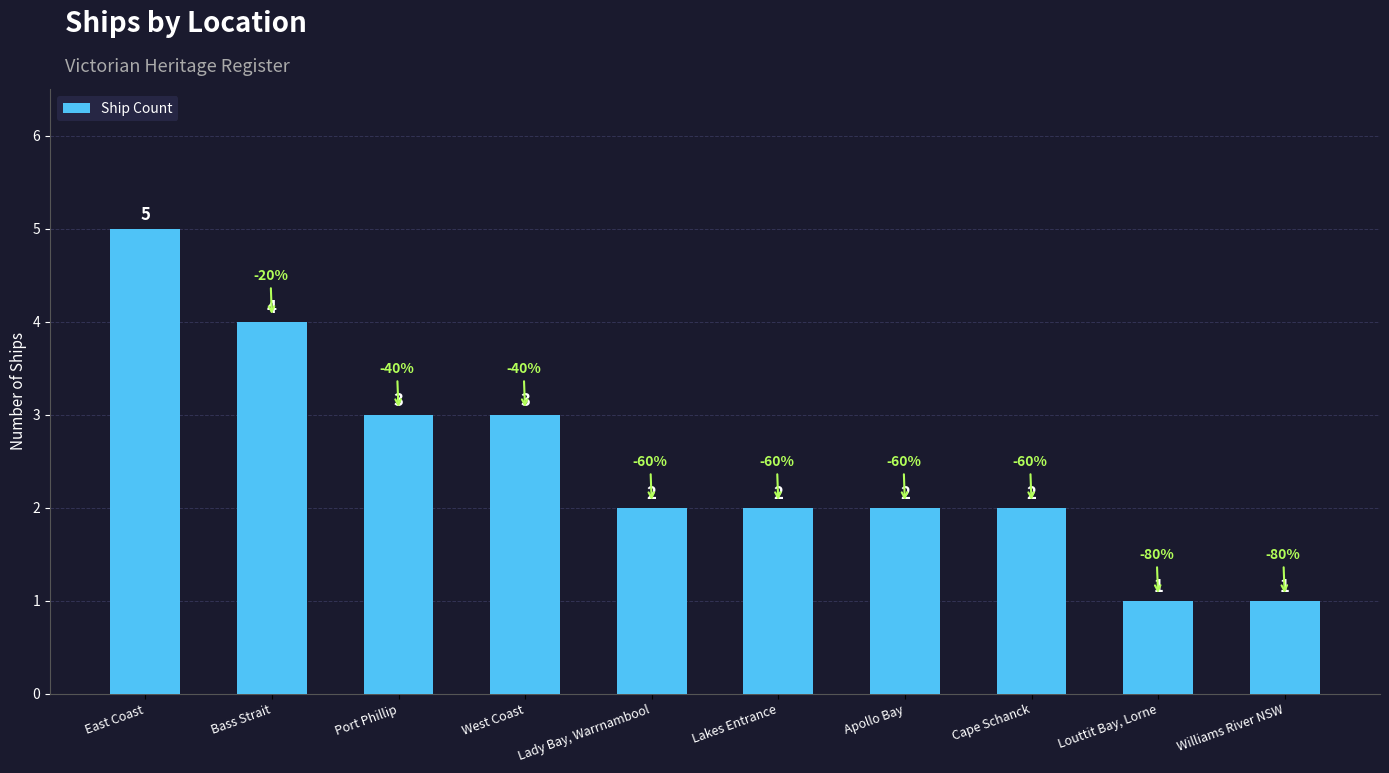

What is the label of the 6th bar from the right?

Lady Bay, Warrnambool